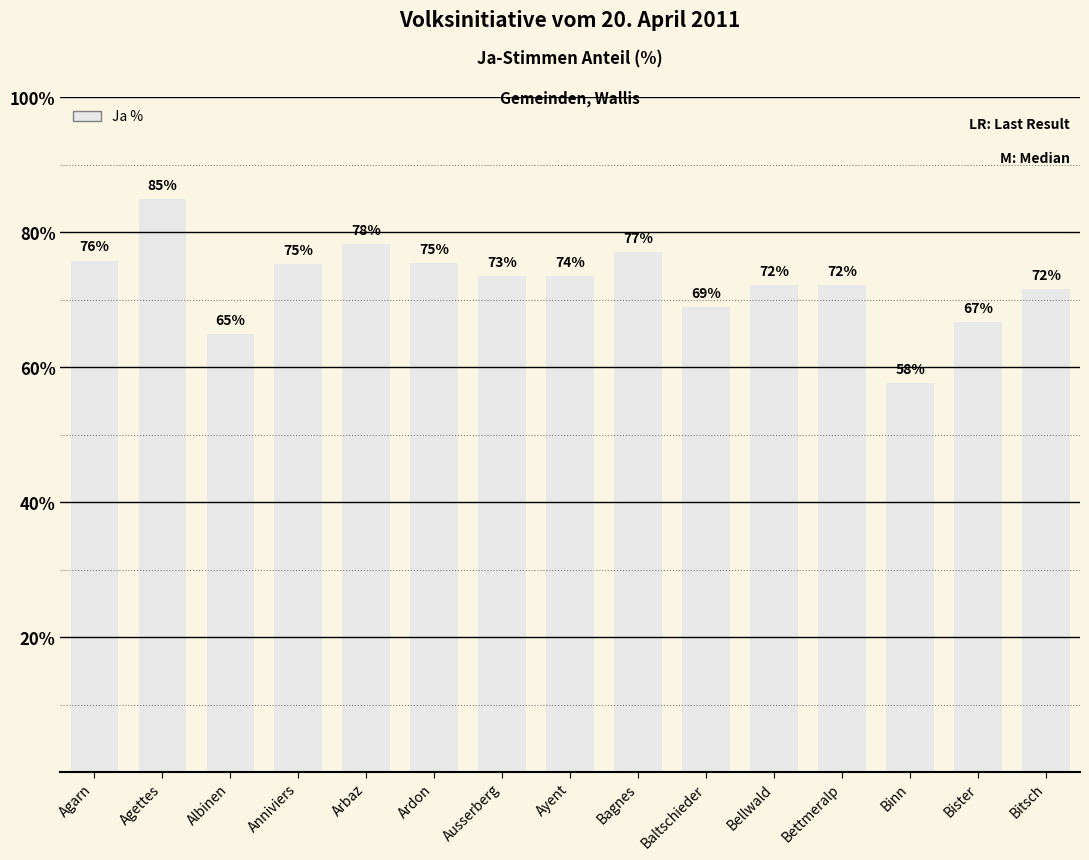

Where does the data first go above 73?

Agarn